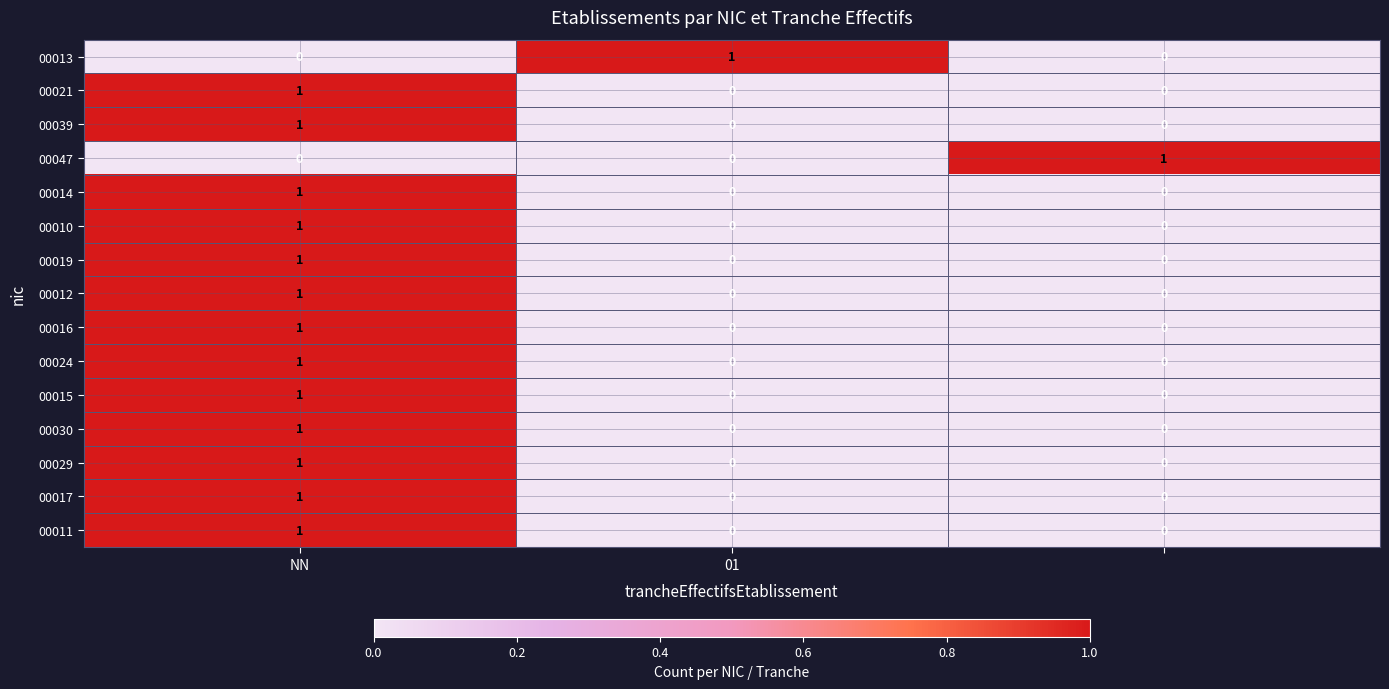

How many 00017 values are between 0 and 1?

3